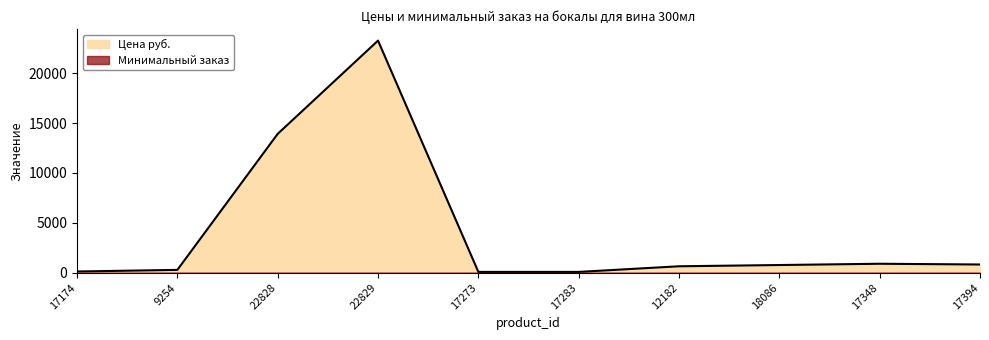

What is the change in value from 18086 to 17394?

+53